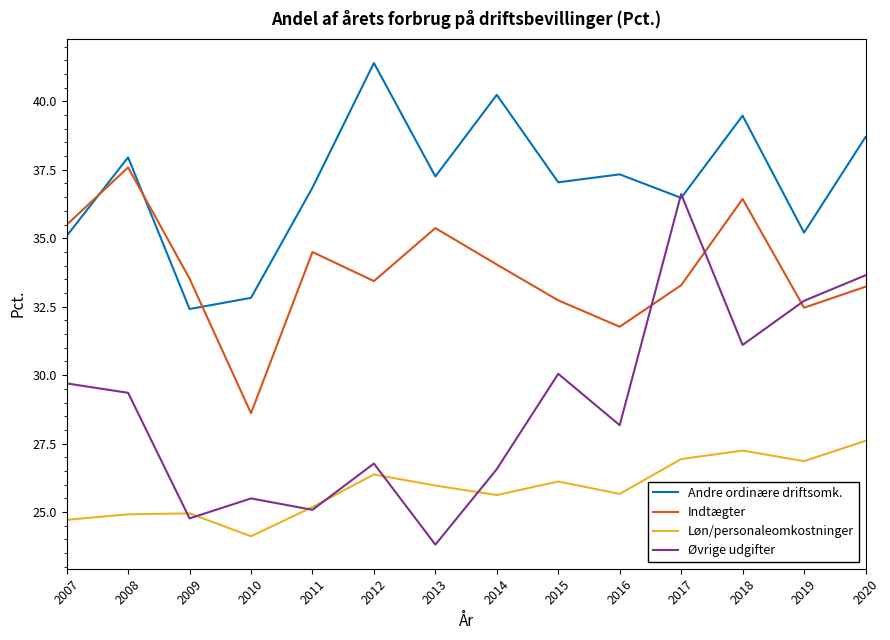

What is the maximum value shown in the chart?

41.4